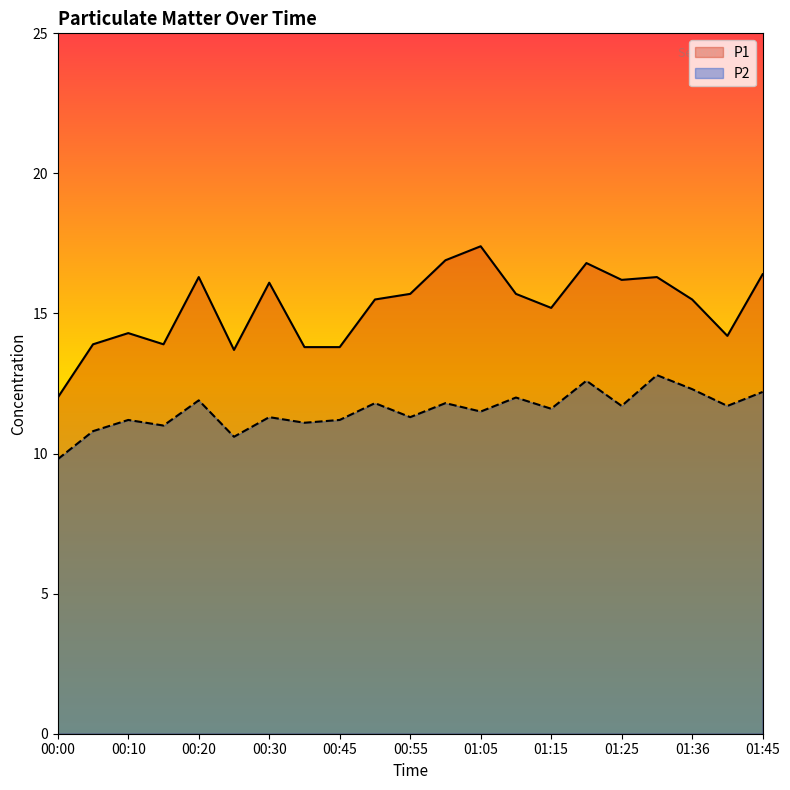

What is the difference between the P1 values at 00:45 and 00:25?

0.1